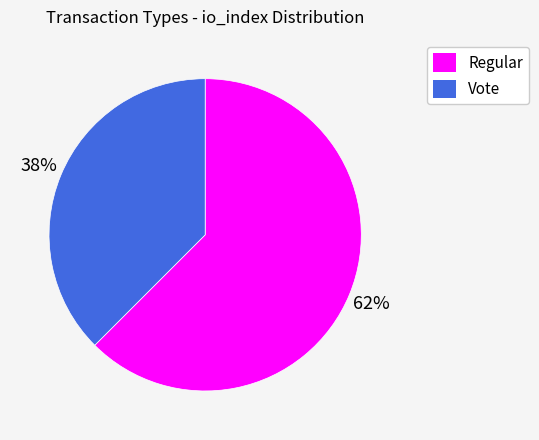

The Vote slice represents 28% of the pie. True or false?

False